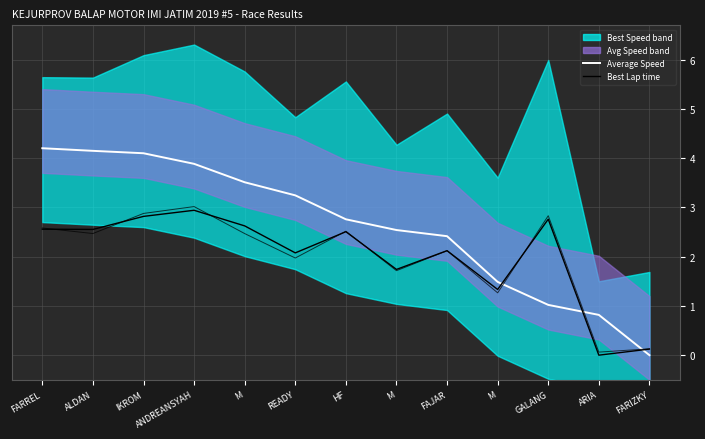

Reading left to right, extract all data points from this chart.

Average Speed: FARREL=4.2	ALDAN=4.1	IKROM=4.1	ANDREANSYAH=3.9	M=3.5	READY=3.2	HF=2.8	M=2.5	FAJAR=2.4	M=1.5	GALANG=1.0	ARIA=0.8	FARIZKY=0.0
Best Lap time: FARREL=2.6	ALDAN=2.6	IKROM=2.8	ANDREANSYAH=2.9	M=2.6	READY=2.1	HF=2.5	M=1.7	FAJAR=2.1	M=1.3	GALANG=2.8	ARIA=0.0	FARIZKY=0.1